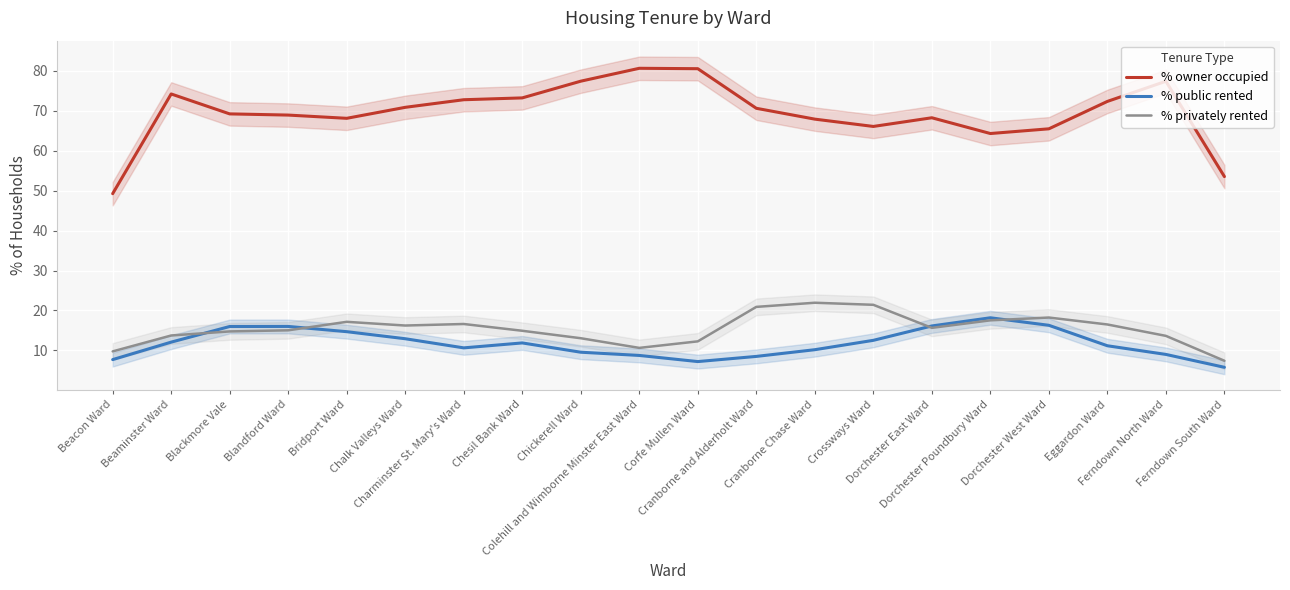

How many intersections are there between % public rented and % privately rented?

4